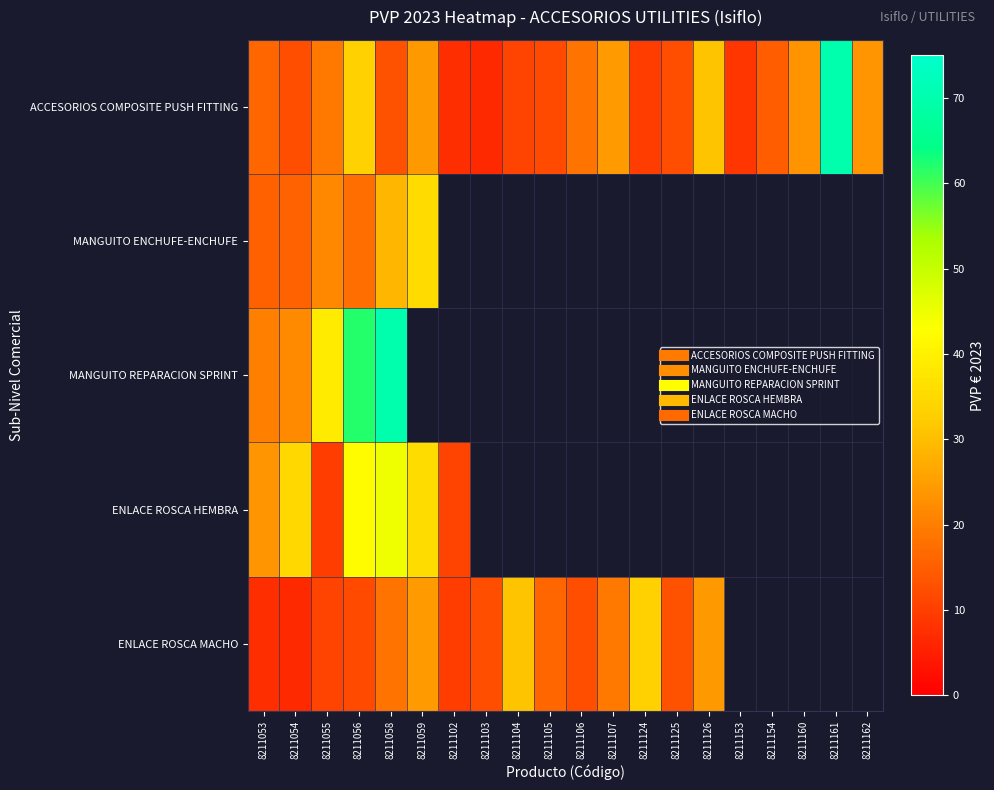

At which label is ENLACE ROSCA MACHO closest to 19?

8211107